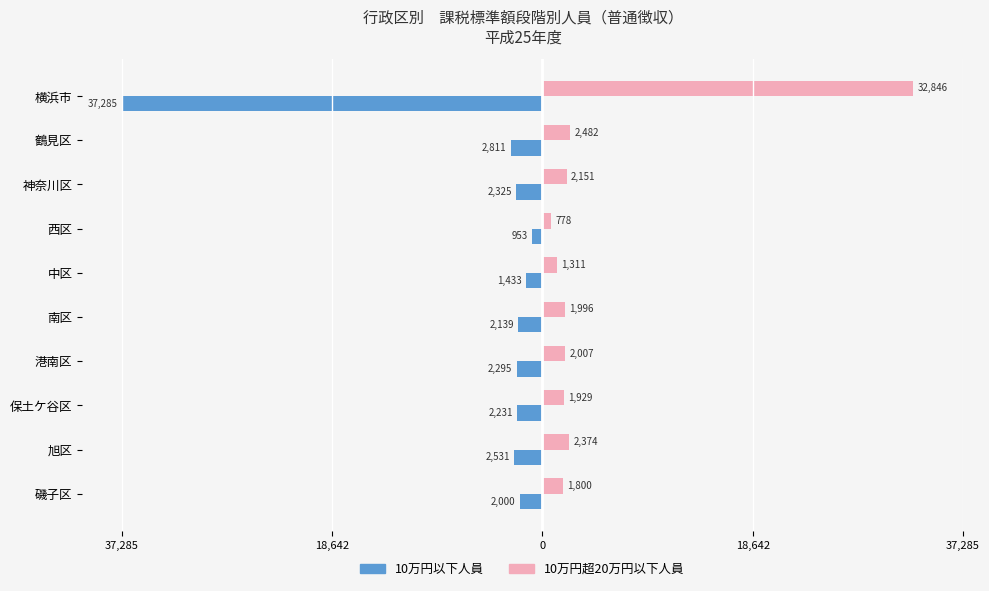

Reading right to left, what are all the values shown in this chart?

10万円以下人員（課税）: -2000	-2531	-2231	-2295	-2139	-1433	-953	-2325	-2811	-37285
10万円超20万円以下人員: 1800	2374	1929	2007	1996	1311	778	2151	2482	32846